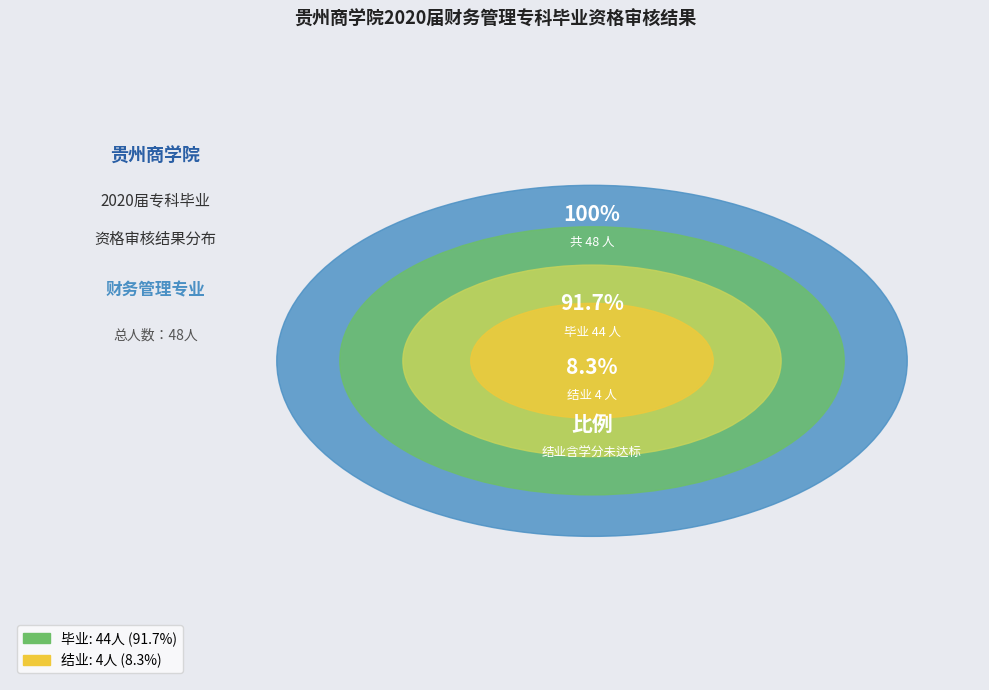

What percentage is the 结业 slice, to the nearest percent?

8%